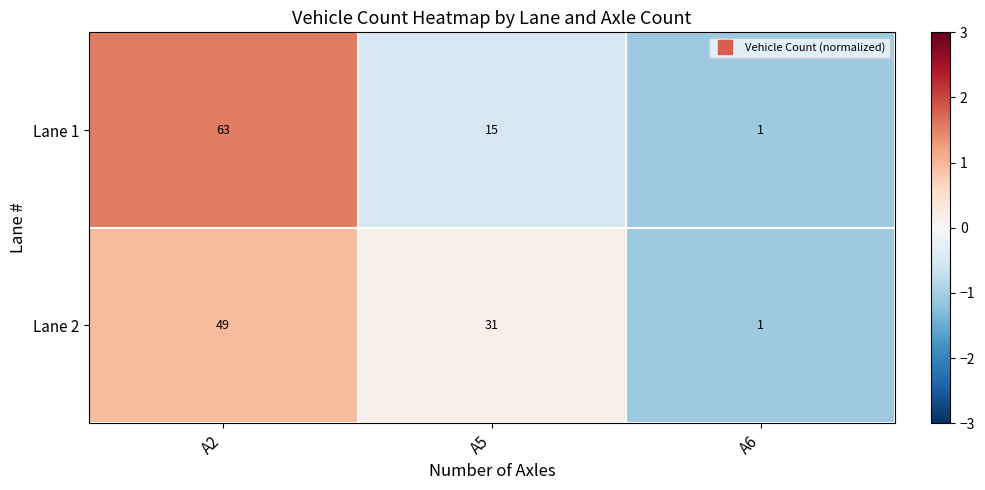

What is the difference between the maximum and minimum values in the Lane 2 series?

48